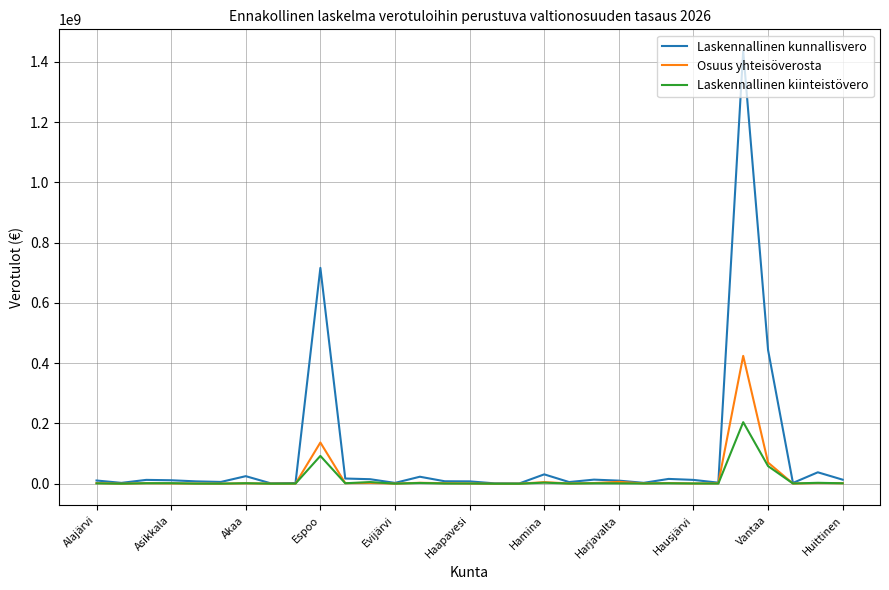

What is the maximum value shown in the chart?

1435647110.4